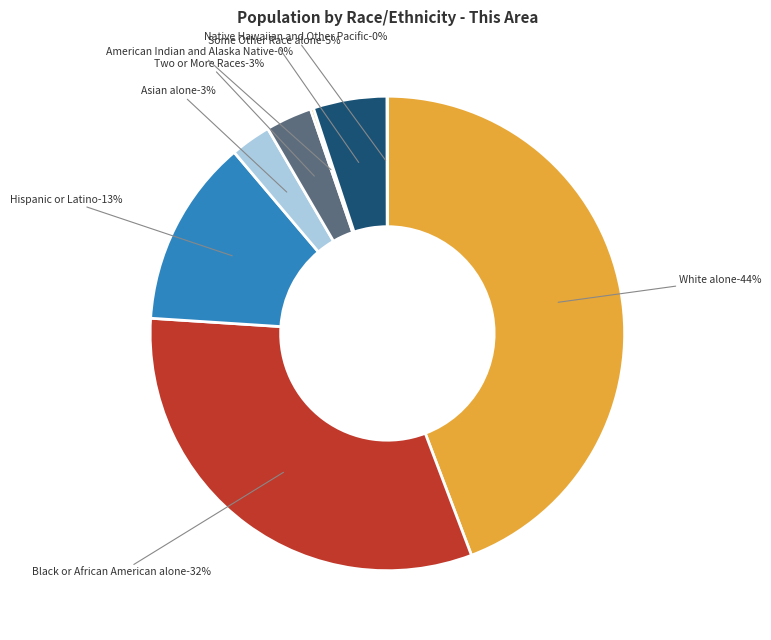

To the nearest percent, what percentage of the pie is Asian alone?

3%